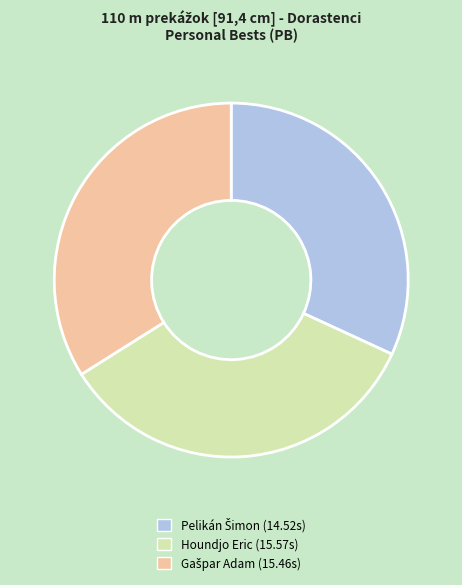

Does any single category account for the majority?

No